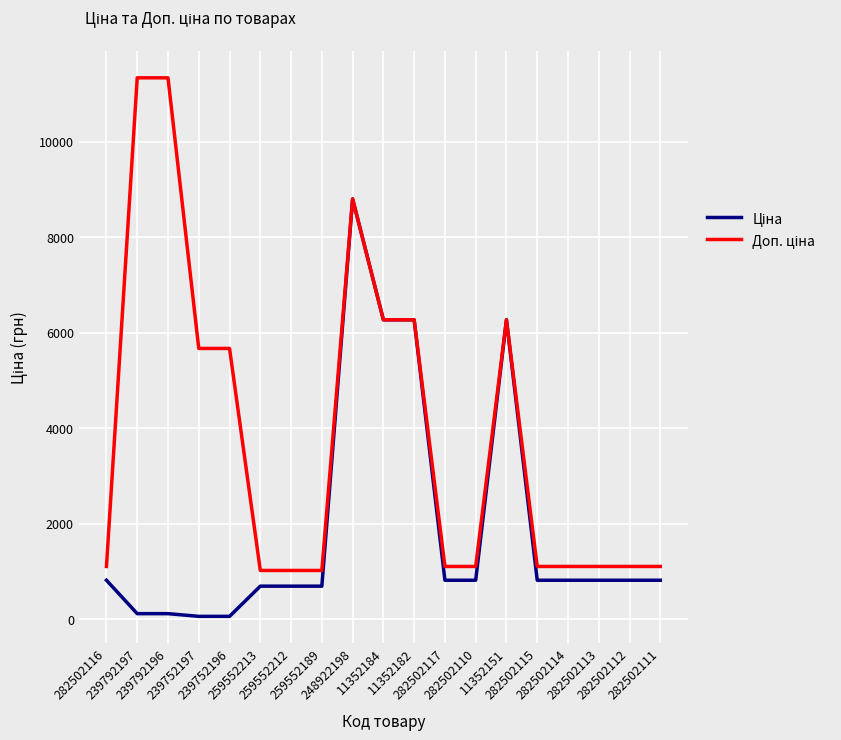

Which series has the widest spread of values?

Доп. ціна